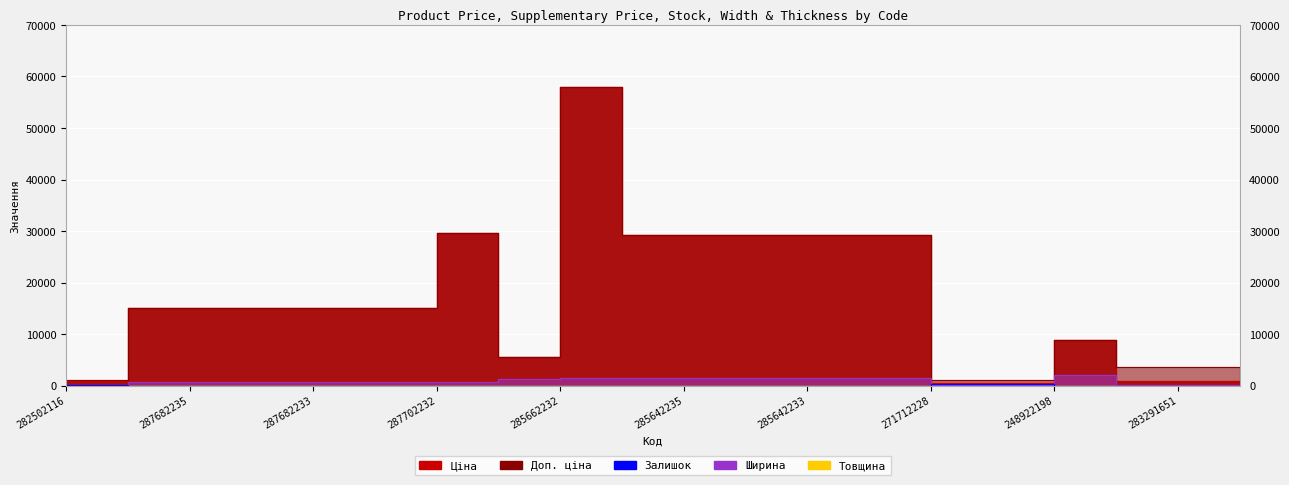

Reading right to left, list all the values displayed in this chart.

Ціна: 889.9	889.9	889.9	8797.6	586.0	586.0	29294.9	29294.9	29294.9	29294.9	29294.9	58037.0	5636.0	29548.9	15019.2	15019.2	15019.2	15019.2	15019.2	813.0
Доп. ціна: 3559.7	3559.7	3559.7	8797.6	1074.5	1074.5	29294.9	29294.9	29294.9	29294.9	29294.9	58037.0	5636.0	29548.9	15019.2	15019.2	15019.2	15019.2	15019.2	1101.8
Залишок: 41.0	5.0	6.0	10.0	359.0	333.0	5.0	14.0	8.0	10.0	12.0	13.0	0.0	0.0	0.0	0.0	0.0	0.0	0.0	140.0
Ширина: 133.0	133.0	133.0	2070.0	191.0	191.0	1400.0	1400.0	1400.0	1400.0	1400.0	1400.0	1220.0	697.0	697.0	697.0	697.0	697.0	697.0	189.0
Товщина: 18.0	18.0	18.0	18.0	8.0	8.0	12.0	12.0	12.0	12.0	12.0	12.0	0.0	12.0	12.0	12.0	12.0	12.0	12.0	12.0